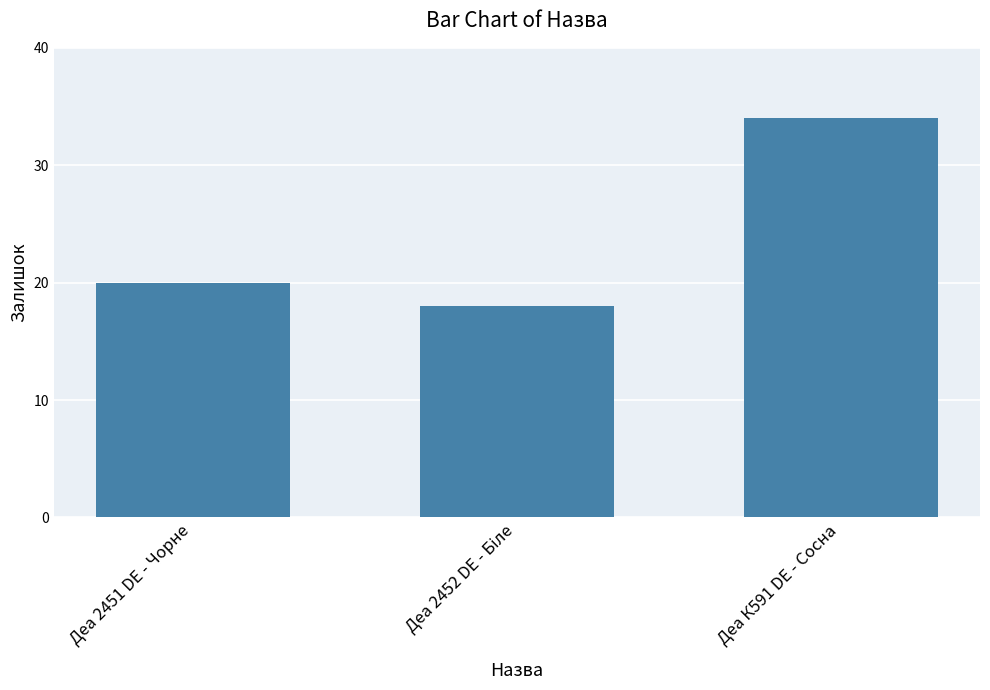

Approximately how many times larger is the value at Деа 2451 DE - Чорне compared to Деа К591 DE - Сосна?

0.6